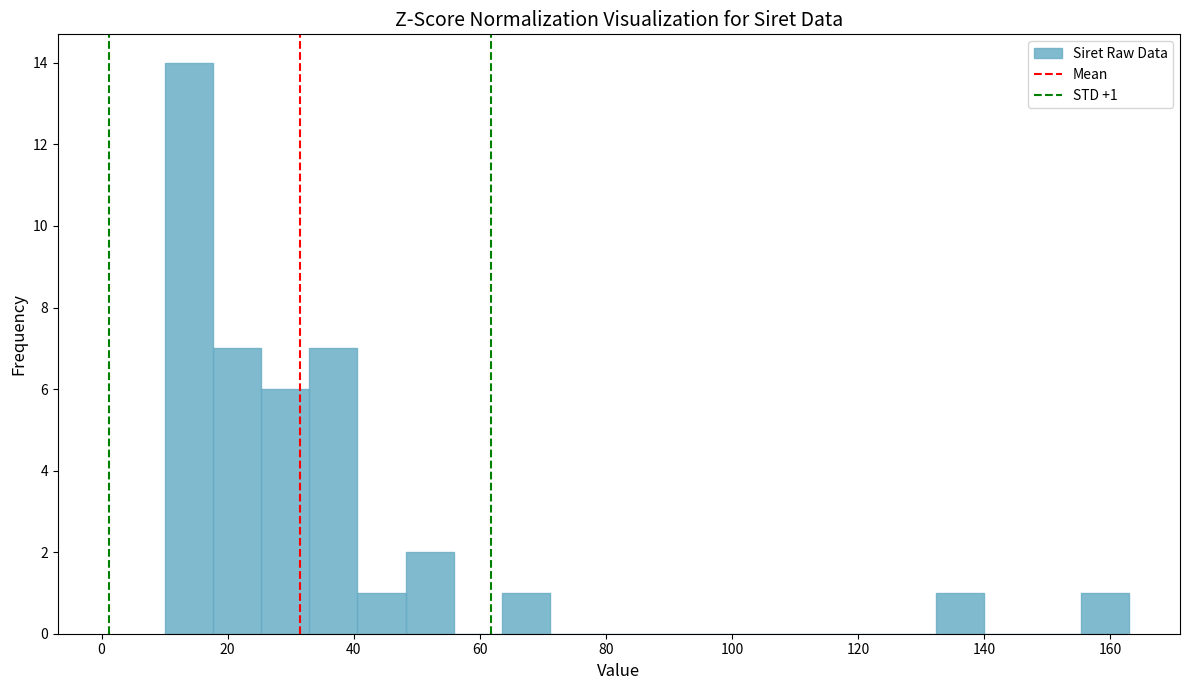

Read against the x-axis, roughly where is the centre of the tallest bar?

14